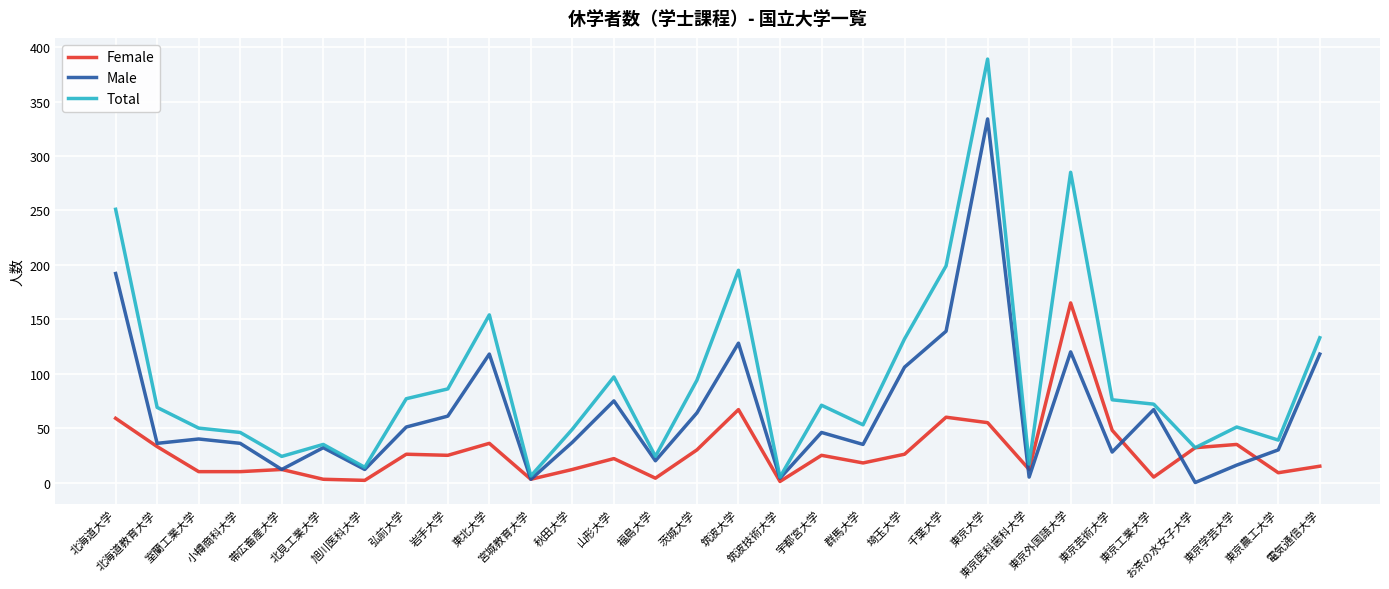

List the series in order of their peak value, highest first.

Total, Male, Female